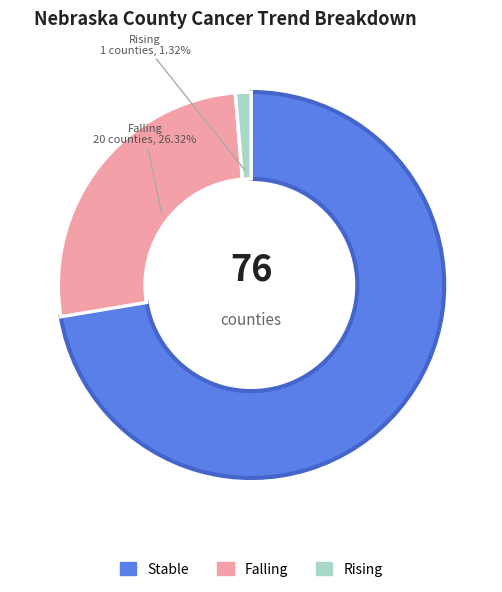

Is there any slice that represents more than half of the pie?

Yes